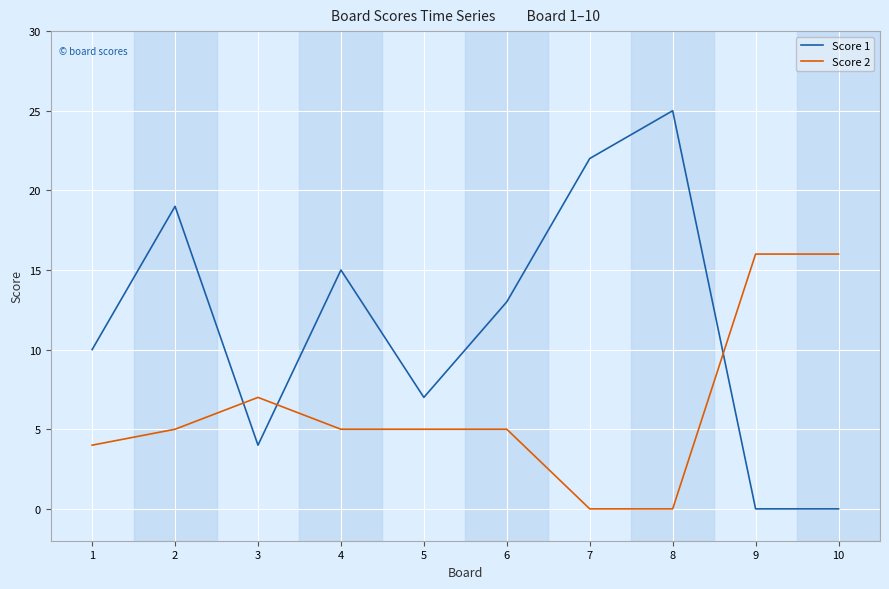

Which series has the widest spread of values?

Score 1